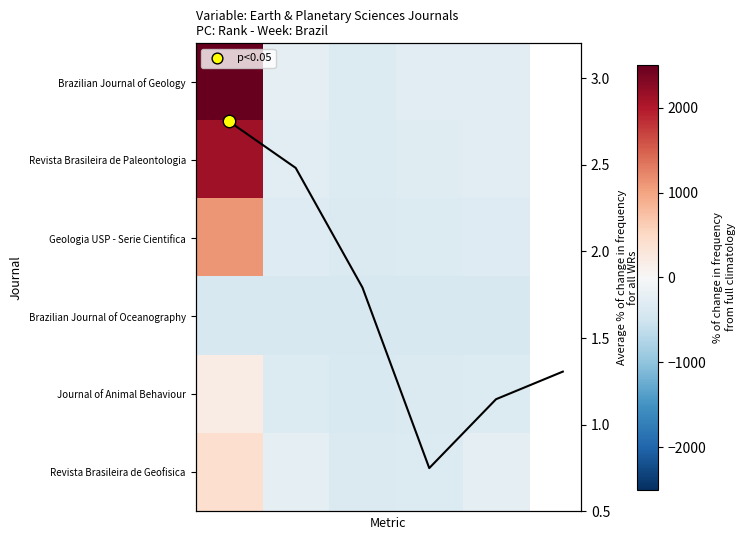

Is it true that Brazilian Journal of Geology equals 2508.1 at Total Refs.?

True